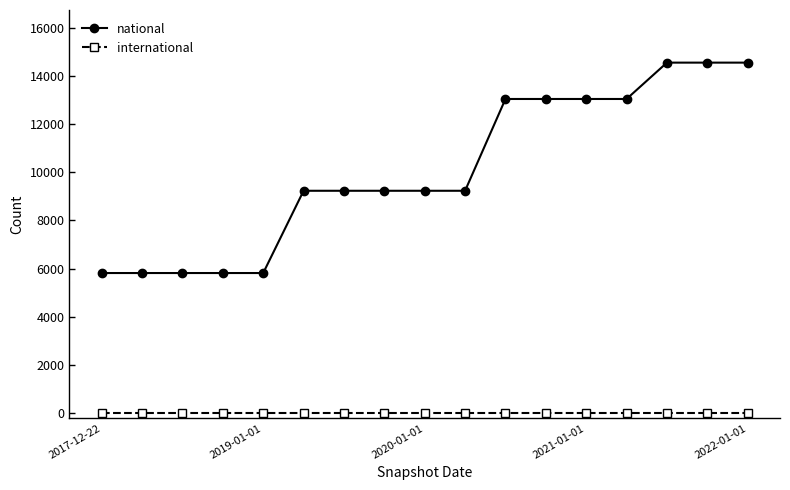

What is the minimum value for national?

5822